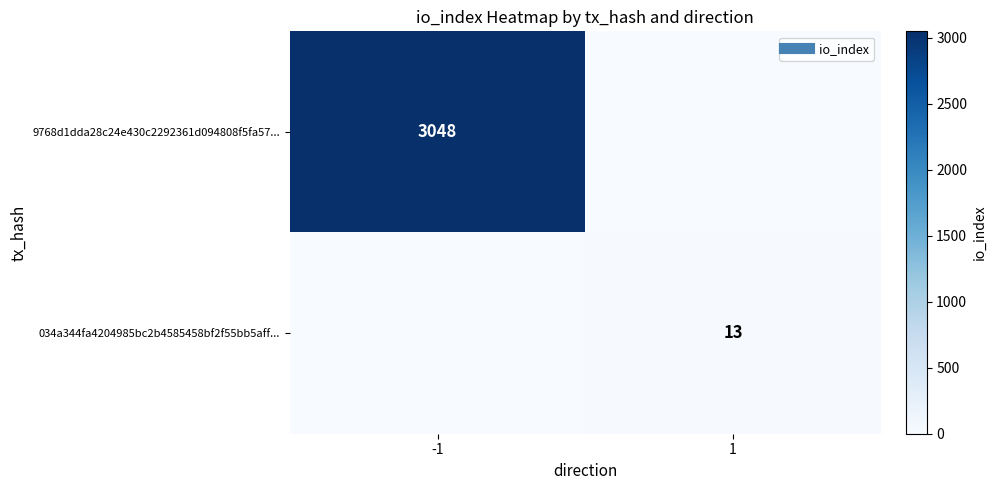

Which series has the largest total across all categories?

9768d1dda28c24e430c2292361d094808f5fa57...